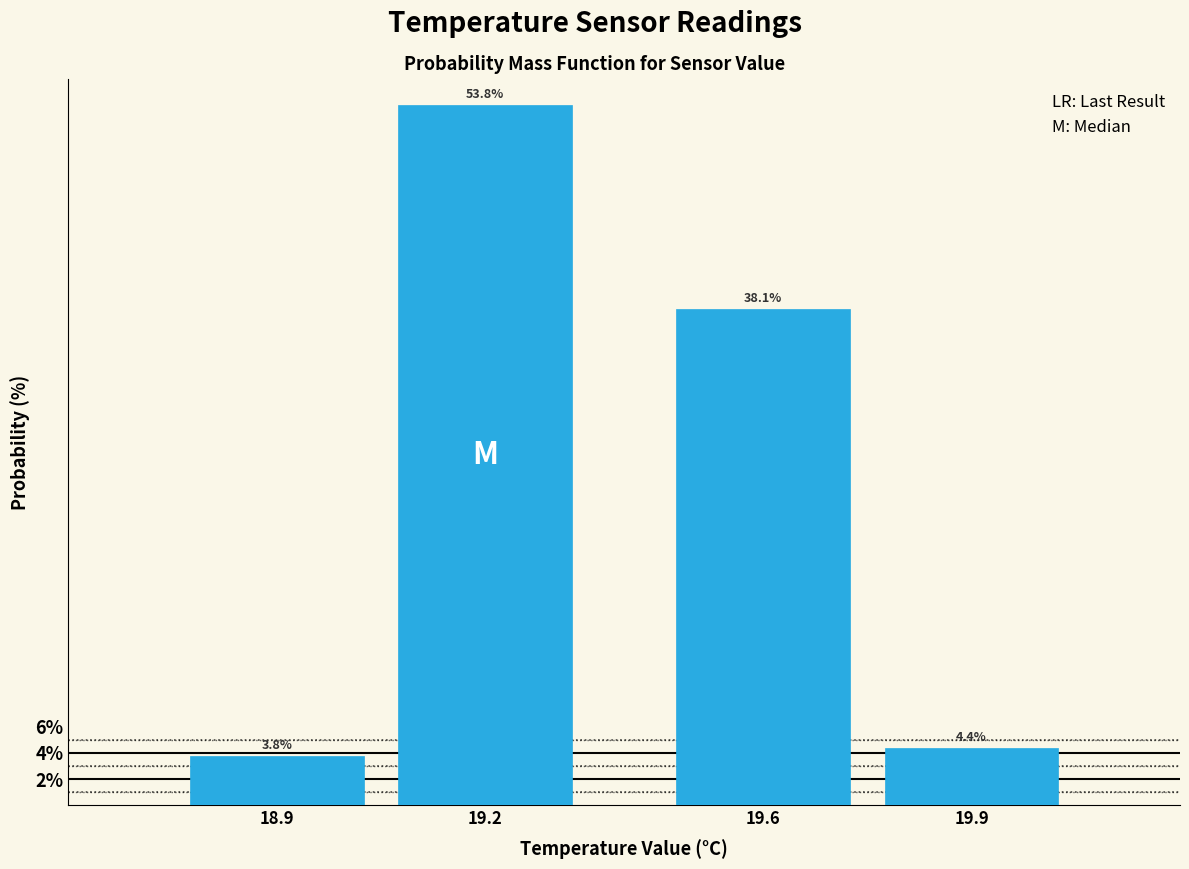

Reading left to right, what are all the values shown in this chart?

3.8	53.8	38.1	4.4